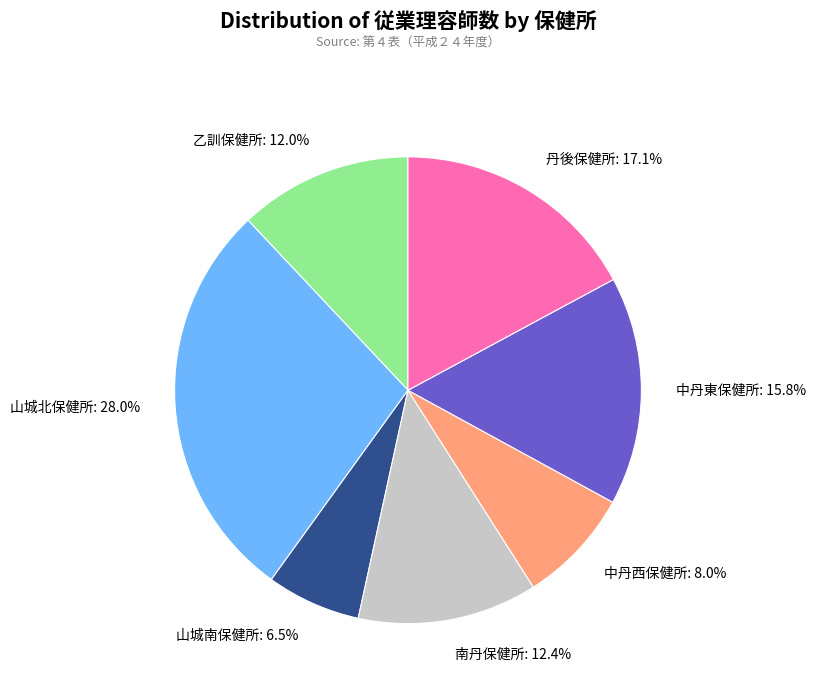

Approximately how many times larger is the value at 中丹西保健所 compared to 中丹東保健所?

0.5